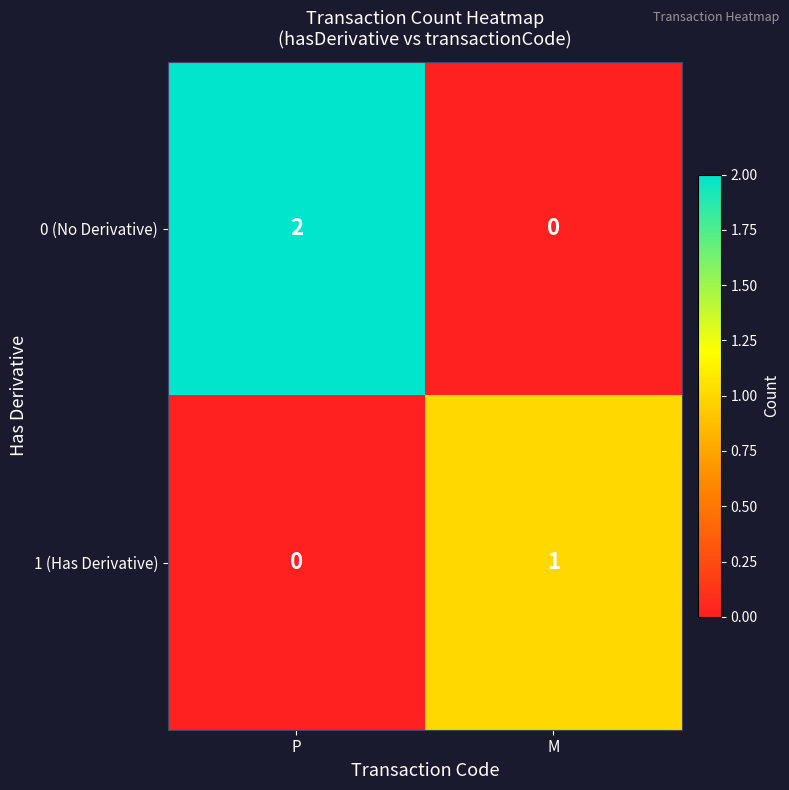

Which series has the widest spread of values?

0 (No Derivative)